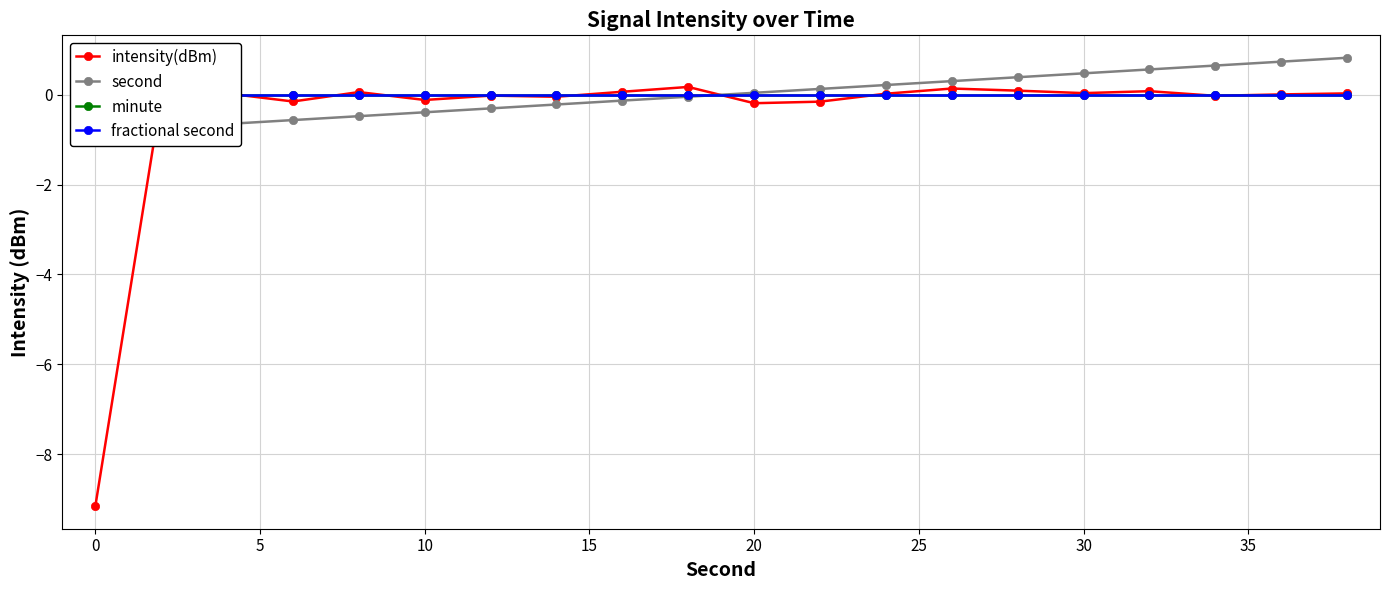

How many data points does each series have?

20